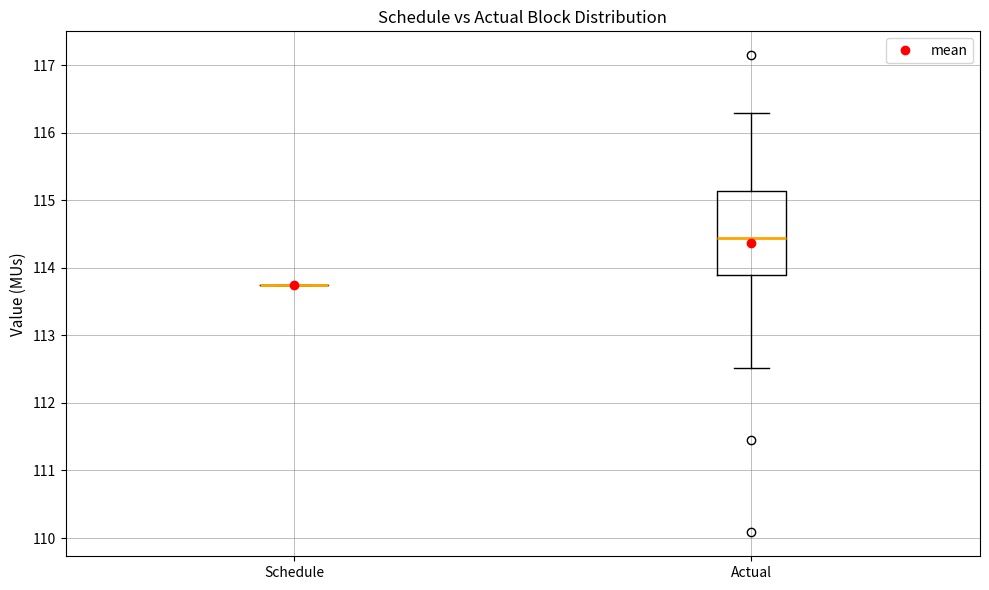

Which box is the tallest, from its lower edge to its upper edge?

Actual